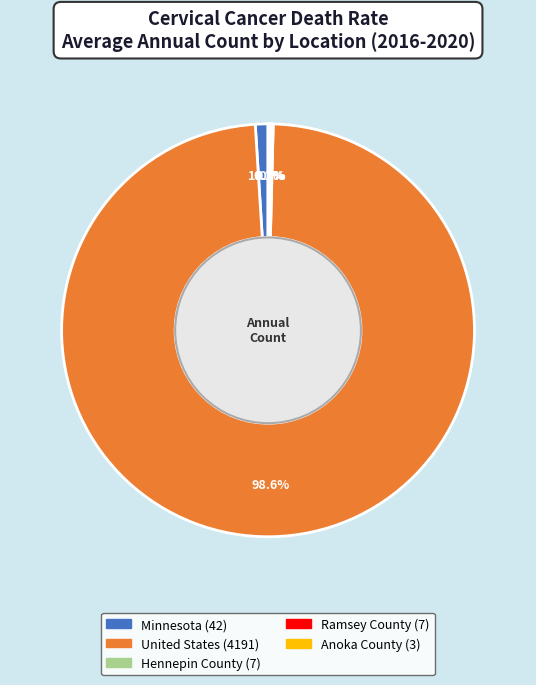

What is the largest slice in the pie chart?

United States